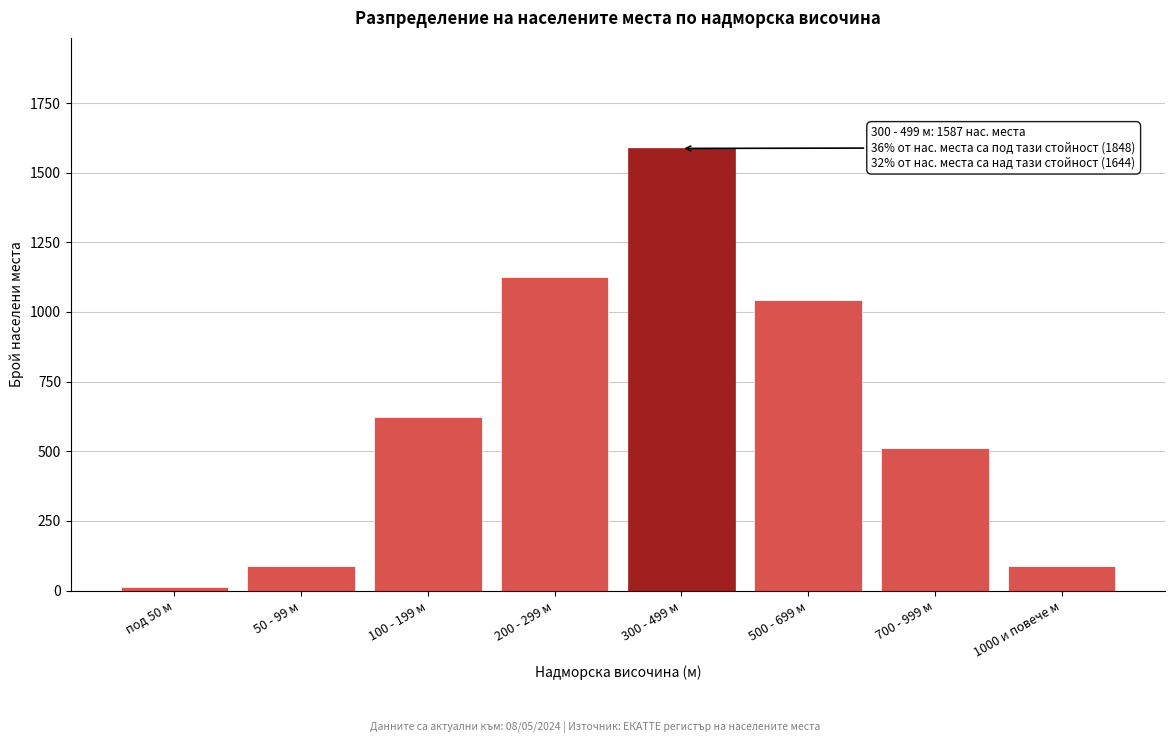

Reading left to right, what are all the values shown in this chart?

12	89	623	1124	1587	1043	512	89